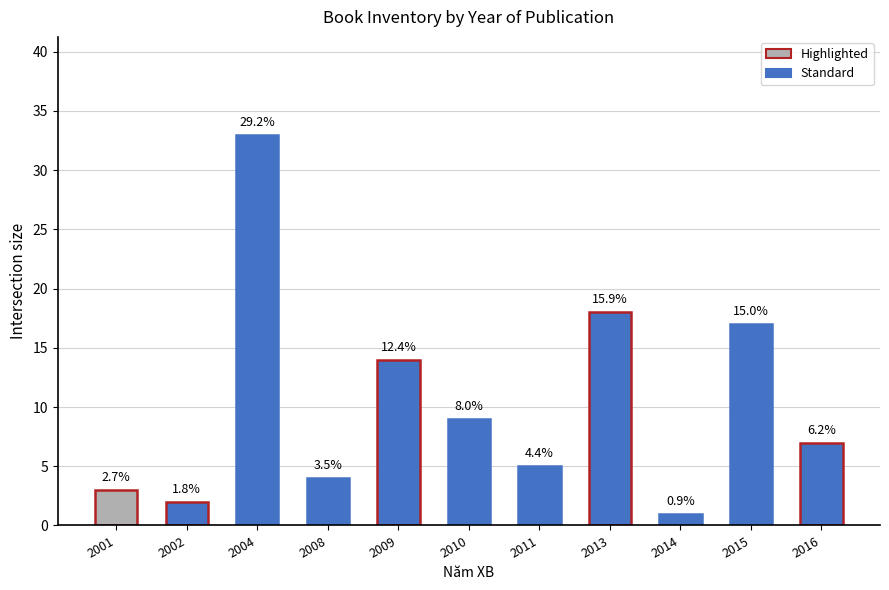

Which label corresponds to the smallest value in the chart?

2014